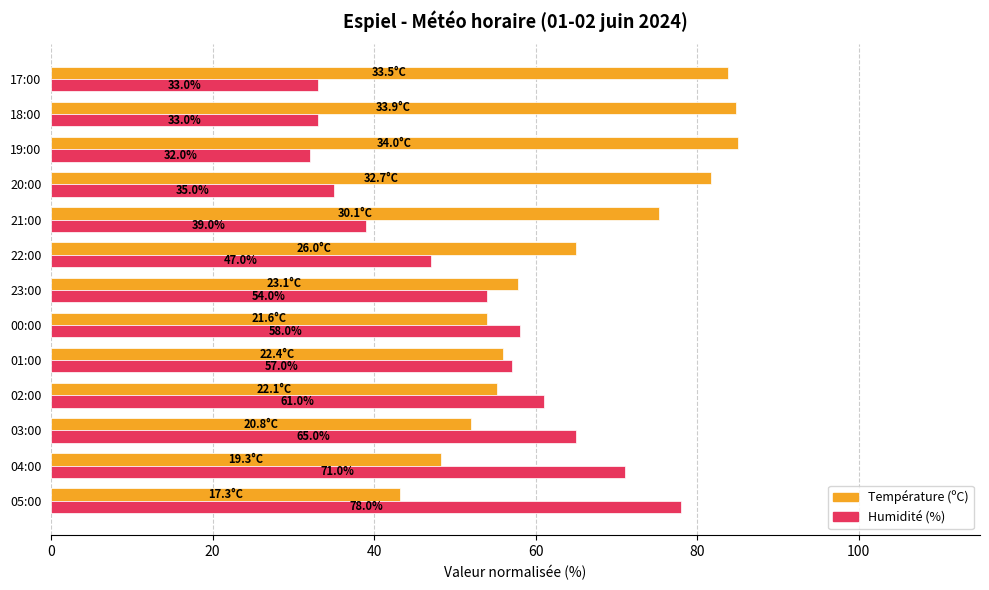

Which series has the largest range (max minus min)?

Humidité (%)